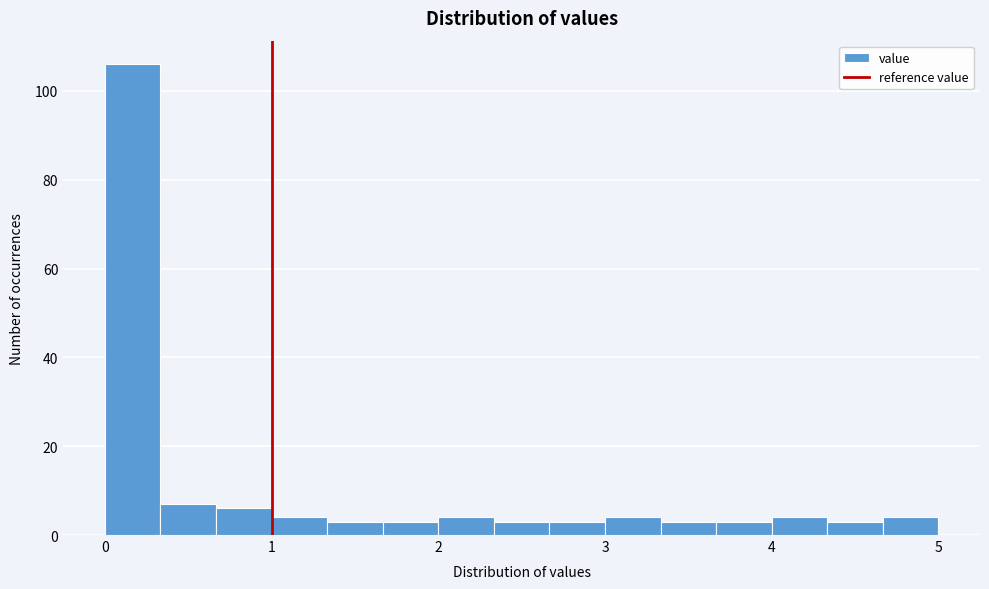

Read against the x-axis, roughly where is the centre of the tallest bar?

0.2